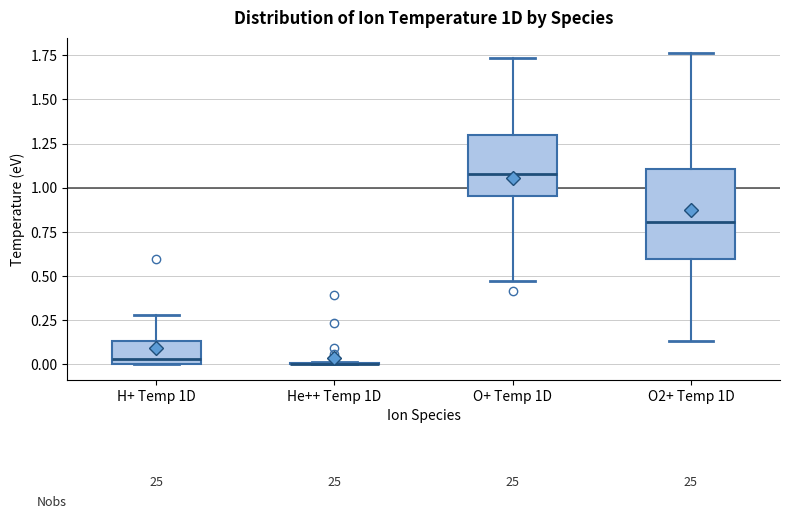

Reading left to right, transcribe this box plot: for each box, give where its median line is, the range the box spans, and where its two whiskers end, as read against the y-axis. The values are not printed on the chart, so give them approximately, as read against the axis.

H+ Temp 1D: median 0.05, box 0.00 to 0.15, whiskers 0.00 to 0.30
He++ Temp 1D: box collapsed to a line at 0.00, whiskers 0.00 to 0.00
O+ Temp 1D: median 1.10, box 0.95 to 1.30, whiskers 0.45 to 1.75
O2+ Temp 1D: median 0.80, box 0.60 to 1.10, whiskers 0.15 to 1.75